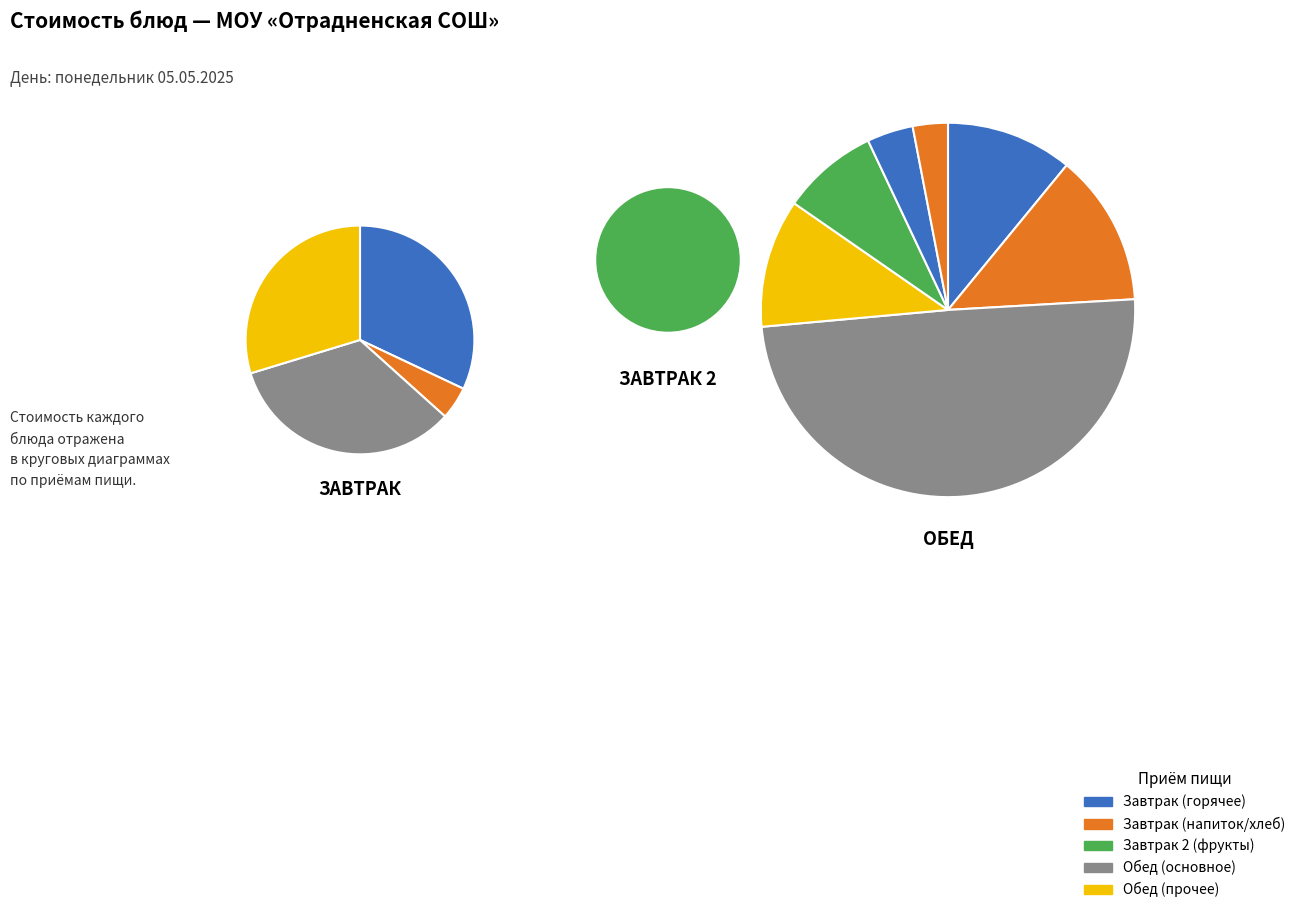

Is there any slice that represents more than half of the pie?

No